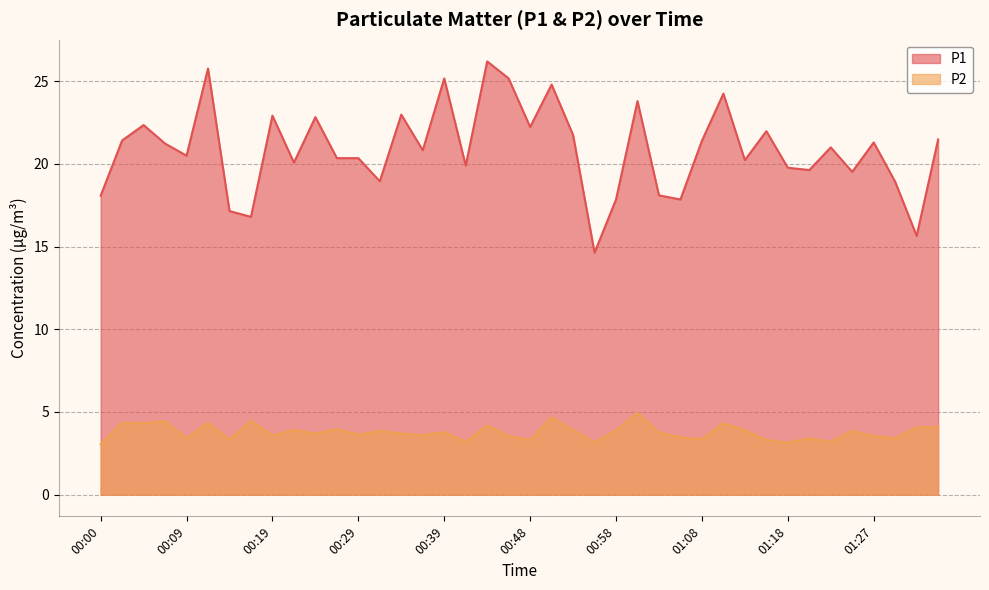

Reading right to left, transcribe all the data shown in this chart.

P1: 21.5	15.7	18.9	21.3	19.5	21.0	19.6	19.8	22.0	20.2	24.2	21.4	17.9	18.1	23.8	17.9	14.6	21.8	24.8	22.2	25.2	26.2	19.9	25.2	20.8	23.0	18.9	20.4	20.4	22.8	20.1	22.9	16.8	17.1	25.8	20.5	21.2	22.4	21.4	18.1
P2: 4.1	4.1	3.4	3.5	3.9	3.2	3.4	3.1	3.3	3.9	4.3	3.4	3.5	3.8	5.0	3.9	3.2	3.9	4.7	3.3	3.5	4.2	3.2	3.8	3.6	3.7	3.9	3.6	4.0	3.7	3.9	3.6	4.5	3.3	4.3	3.4	4.5	4.3	4.3	3.0